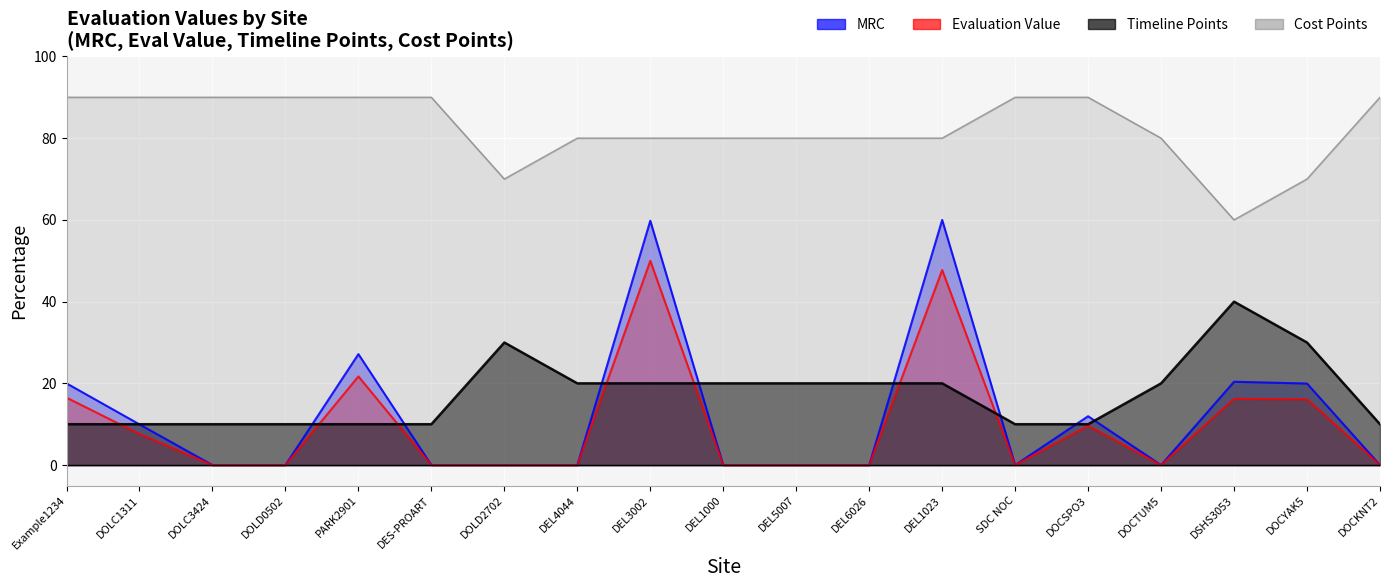

What is the sum of the Cost Points values at DEL6026 and DSHS3053?

140.0